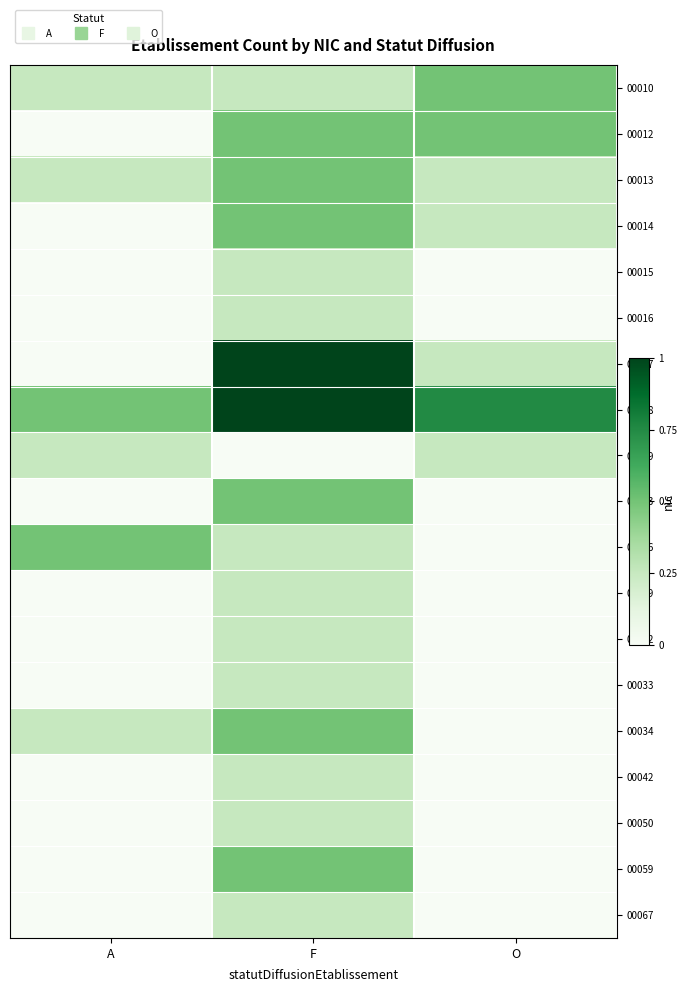

List the series in order of their peak value, highest first.

00017, 00018, 00010, 00012, 00013, 00014, 00023, 00026, 00034, 00059, 00015, 00016, 00019, 00029, 00032, 00033, 00042, 00050, 00067